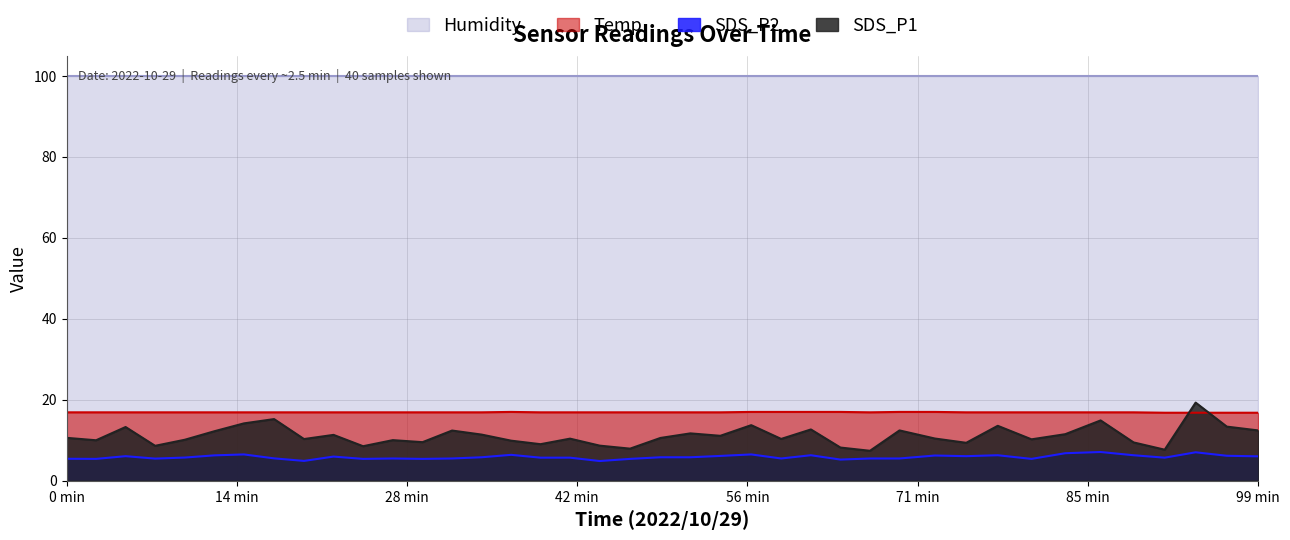

Which series has the widest spread of values?

SDS_P1